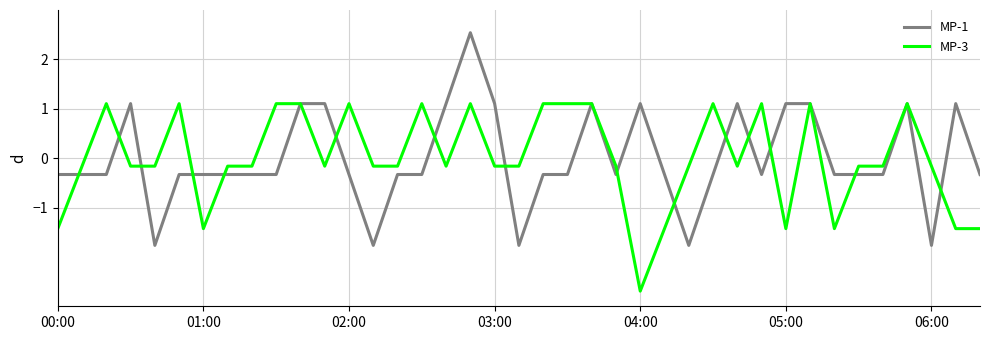

What is the greatest value displayed?

2.5